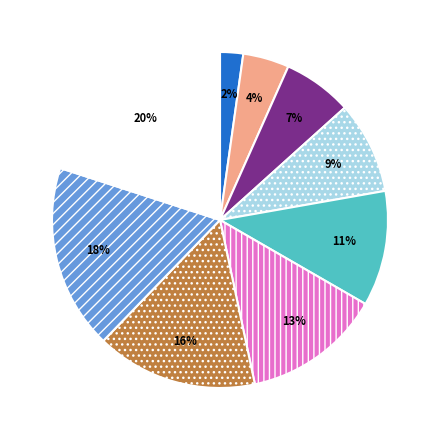

Is there a majority slice in this chart?

No